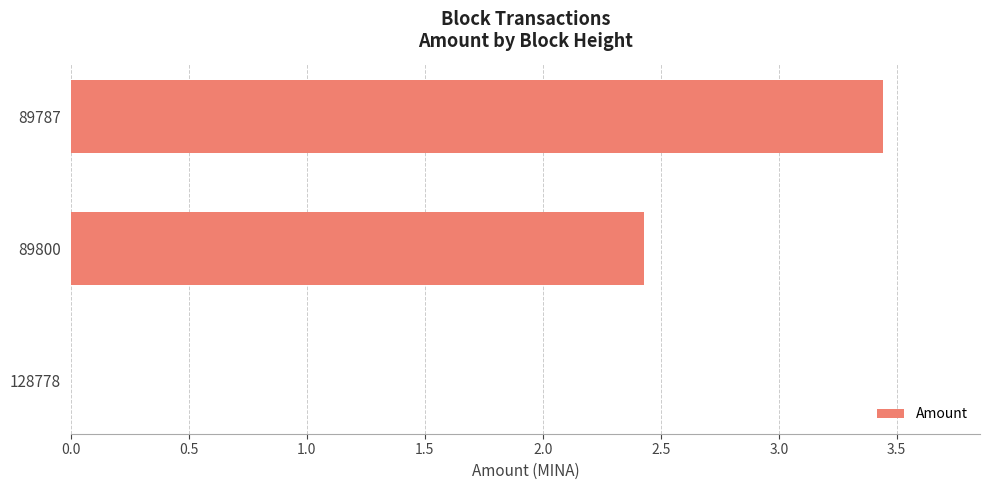

What is the change in value from 89800 to 89787?

+1.0